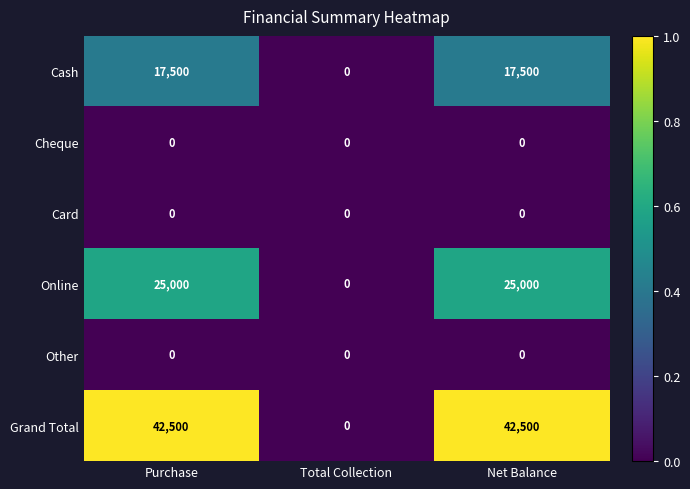

What is the difference between the second highest and minimum values in the Cash series?

17500